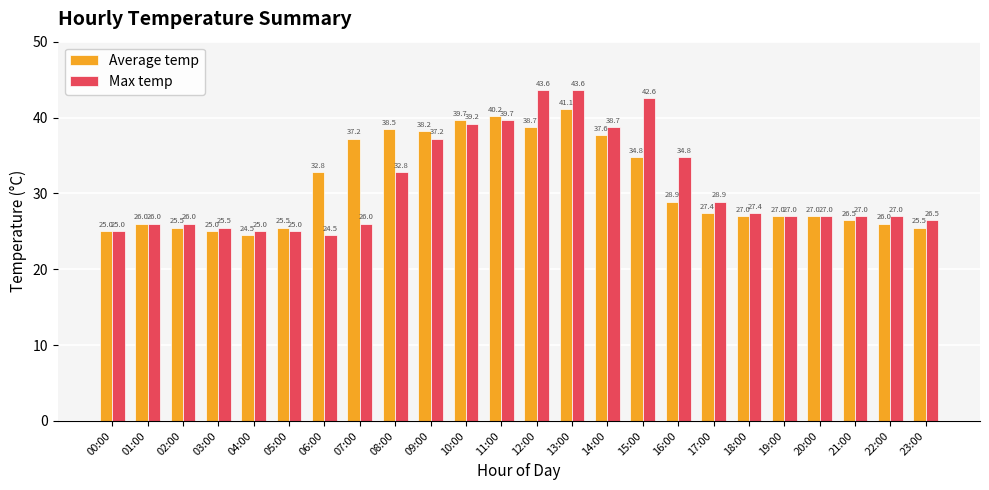

Which series has the largest range (max minus min)?

Max temp